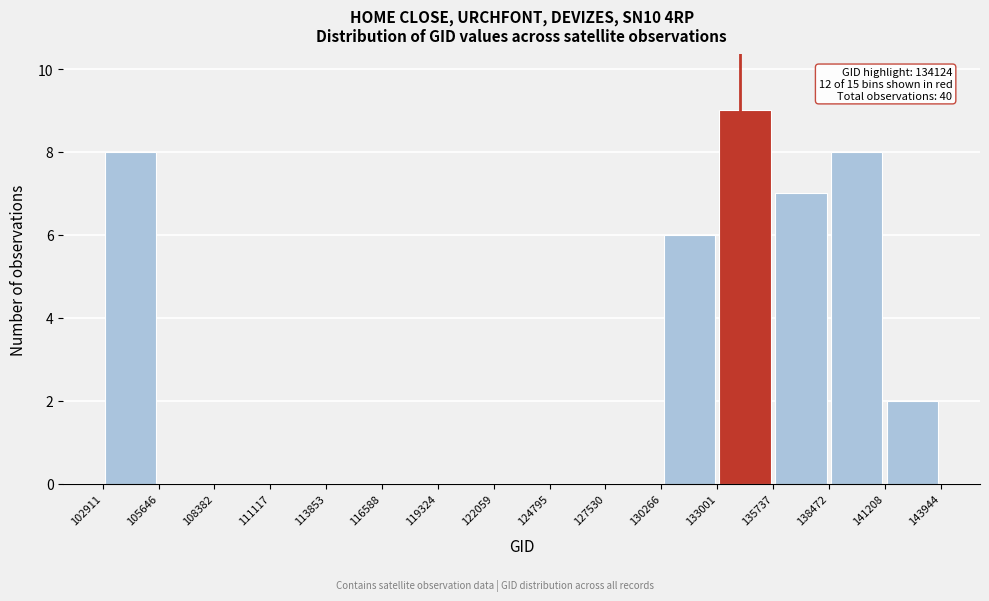

Over which range of the x-axis is the bar tallest?

133001 to 135737